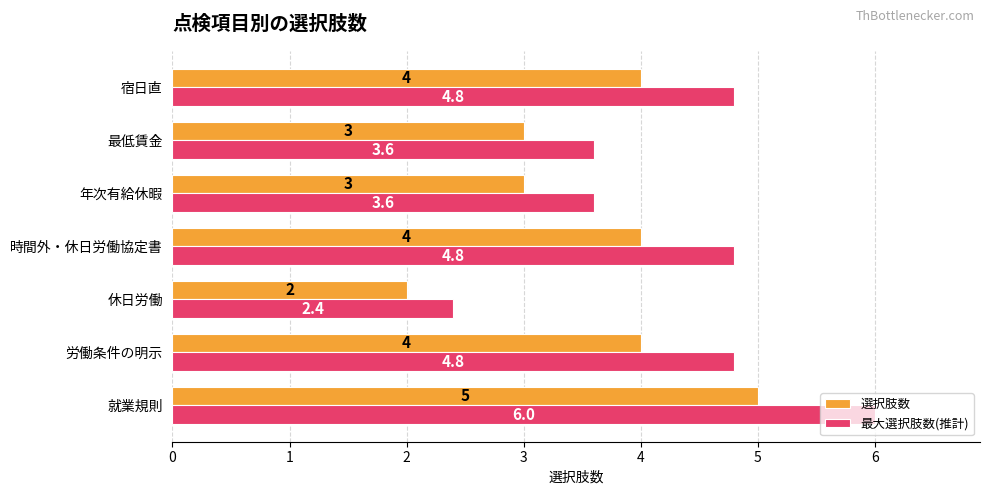

The 最大選択肢数(推計) series shows 4.8 at 時間外・休日労働協定書. True or false?

True